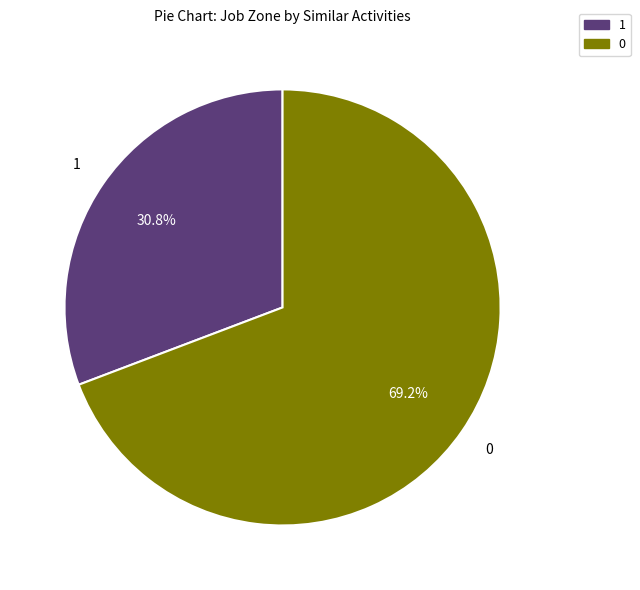

Is there a majority slice in this chart?

Yes